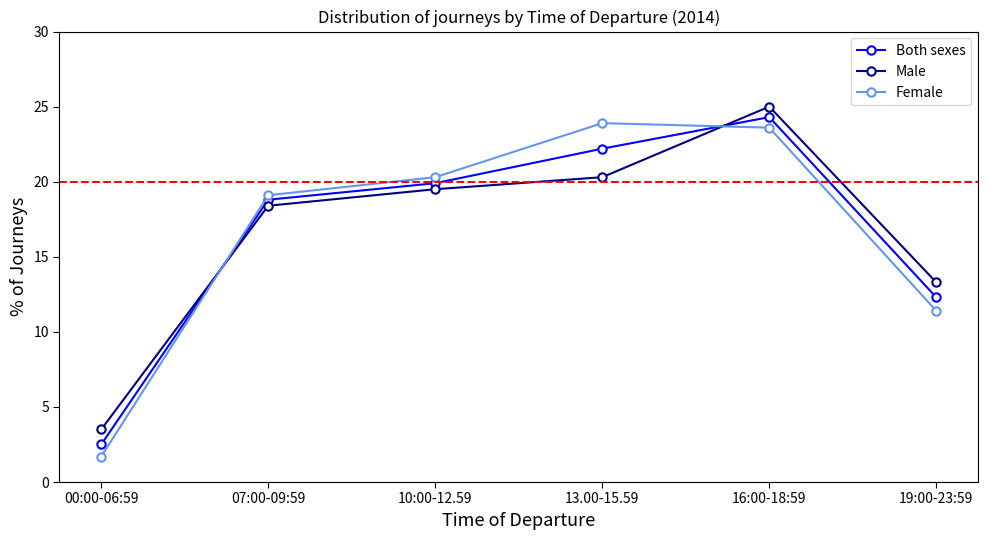

What is the difference between the Both sexes values at 00:00-06:59 and 16:00-18:59?

21.8